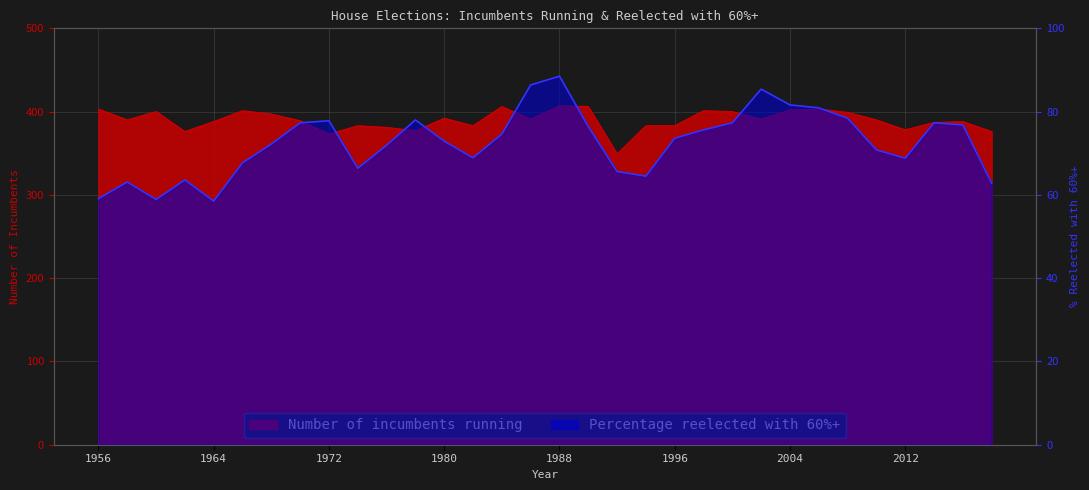

What is the value of the Percentage reelected with 60%+ point at the 29th from the left?

68.8